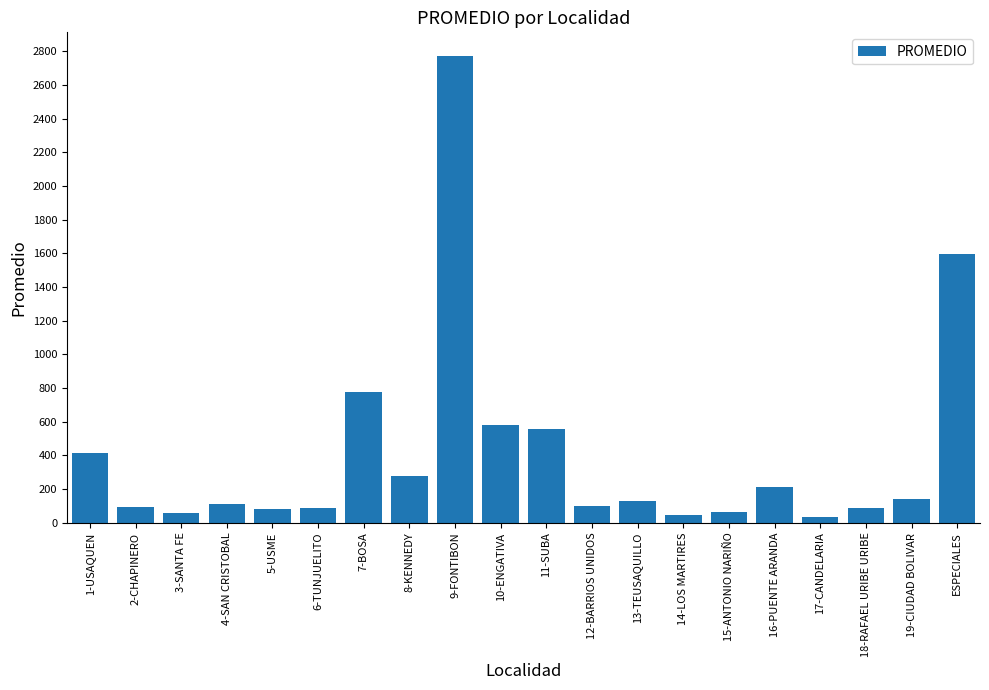

How many bars are there in total?

20